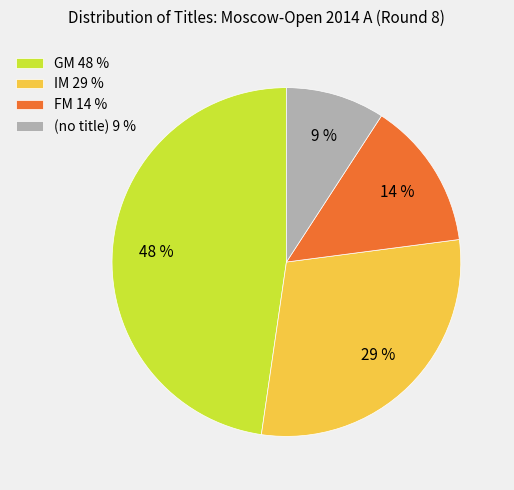

Does any single category account for the majority?

No